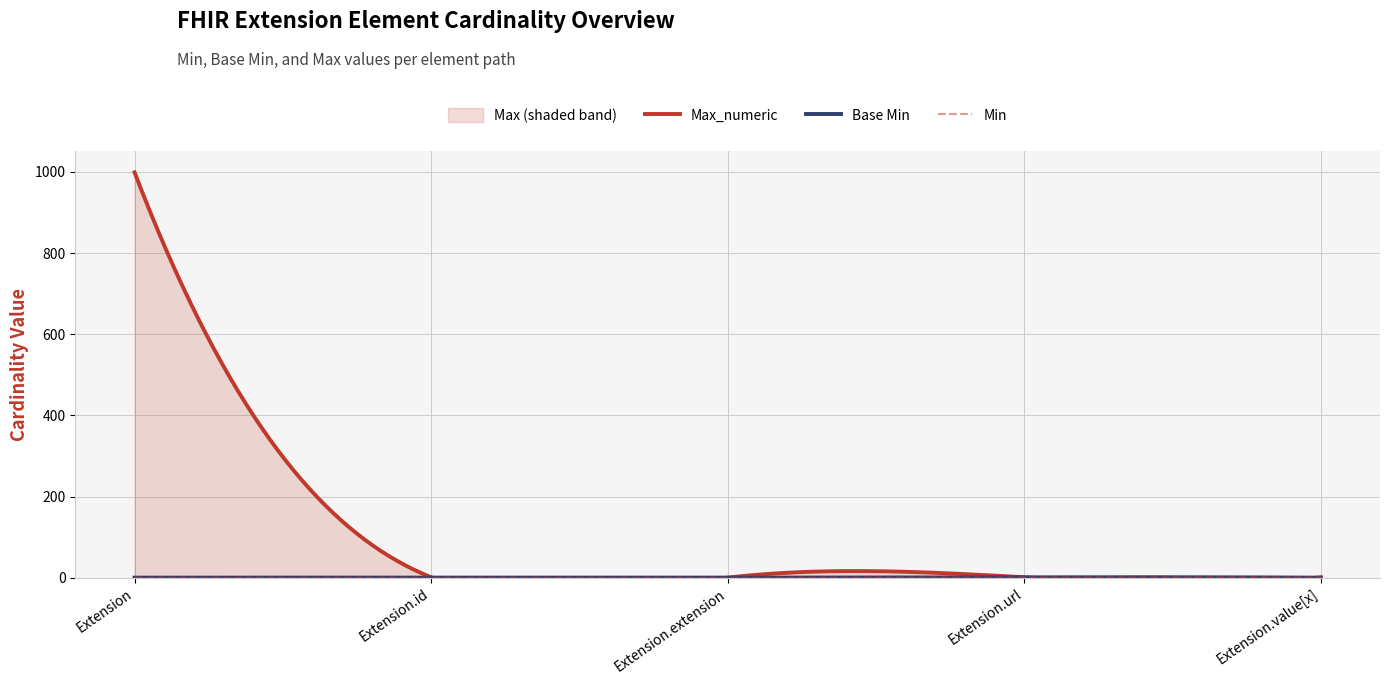

What is the difference between the maximum and minimum values in the Min series?

1